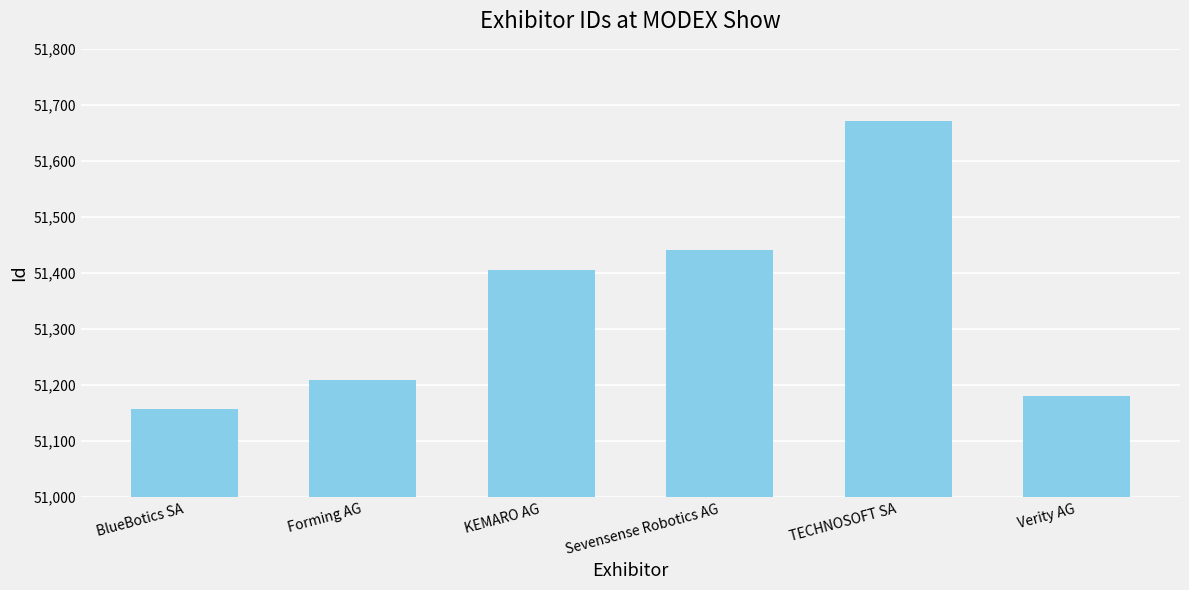

Between Forming AG and BlueBotics SA, which is larger?

Forming AG